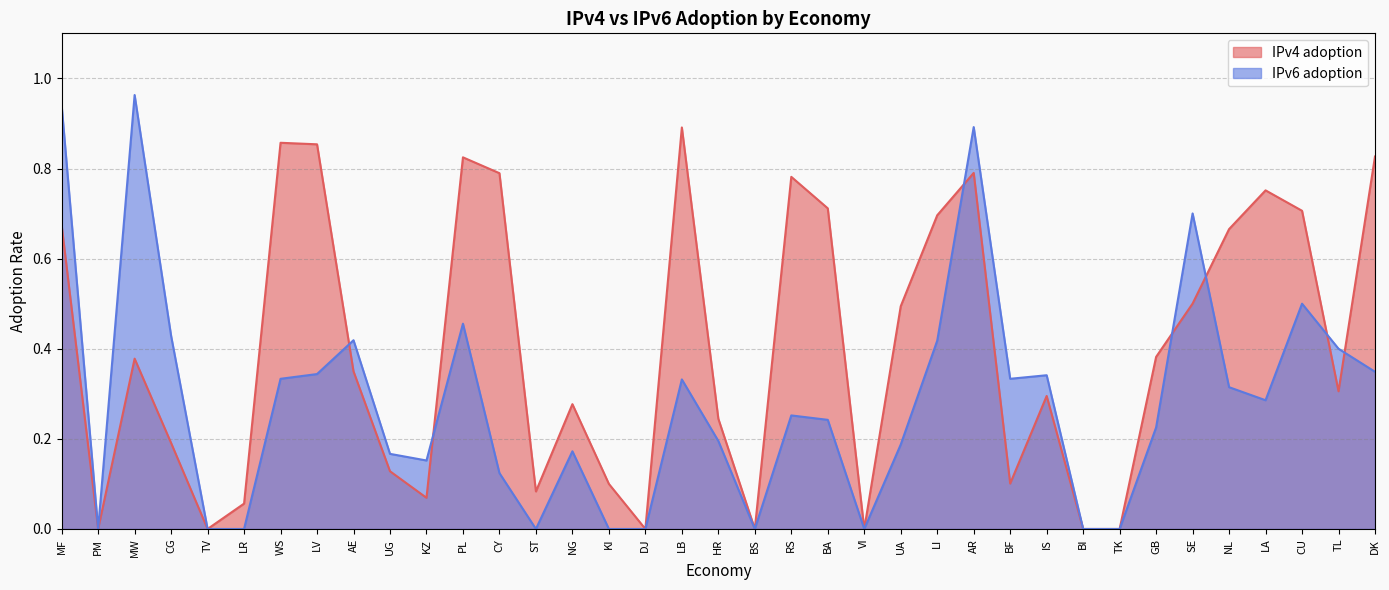

What are all the series names shown in the legend?

IPv4 adoption, IPv6 adoption